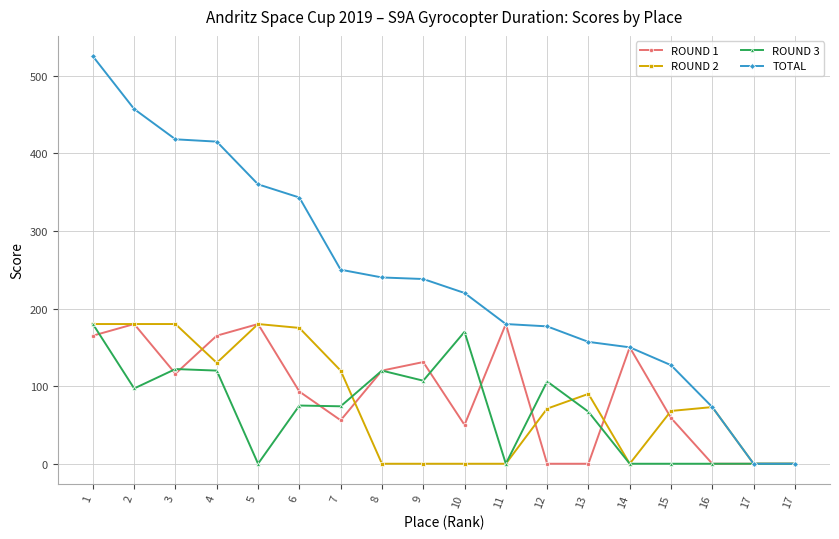

True or false: ROUND 1 and TOTAL cross at least once.

False